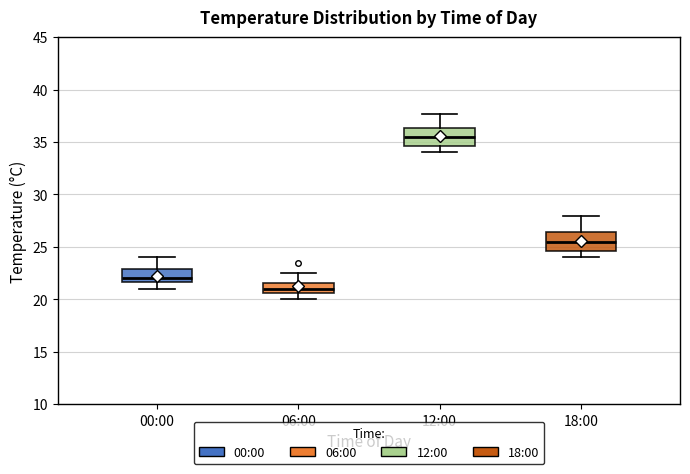

Reading left to right, read every box against the y-axis: the position of its median line, the range the box covers, and the ends of its whiskers. The values are not printed on the chart, so give them approximately, as read against the axis.

00:00: median 22.0, box 21.5 to 23.0, whiskers 21.0 to 24.0
06:00: median 21.0, box 20.5 to 21.5, whiskers 20.0 to 22.5
12:00: median 35.5, box 34.5 to 36.5, whiskers 34.0 to 37.5
18:00: median 25.5, box 24.5 to 26.5, whiskers 24.0 to 28.0